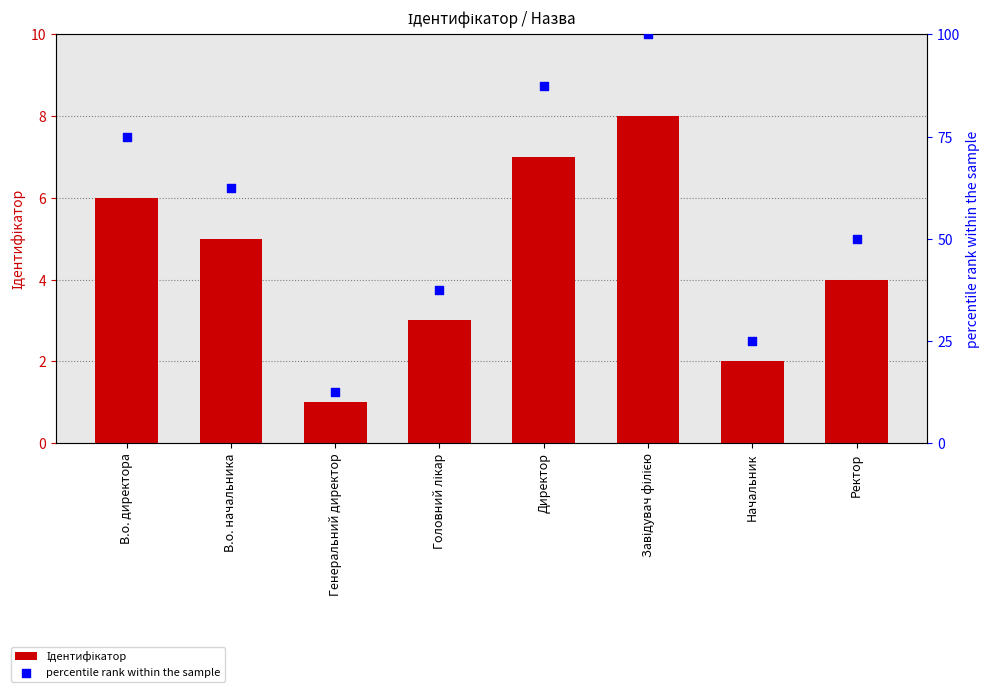

What are all the series names shown in the legend?

Ідентифікатор, percentile rank within the sample